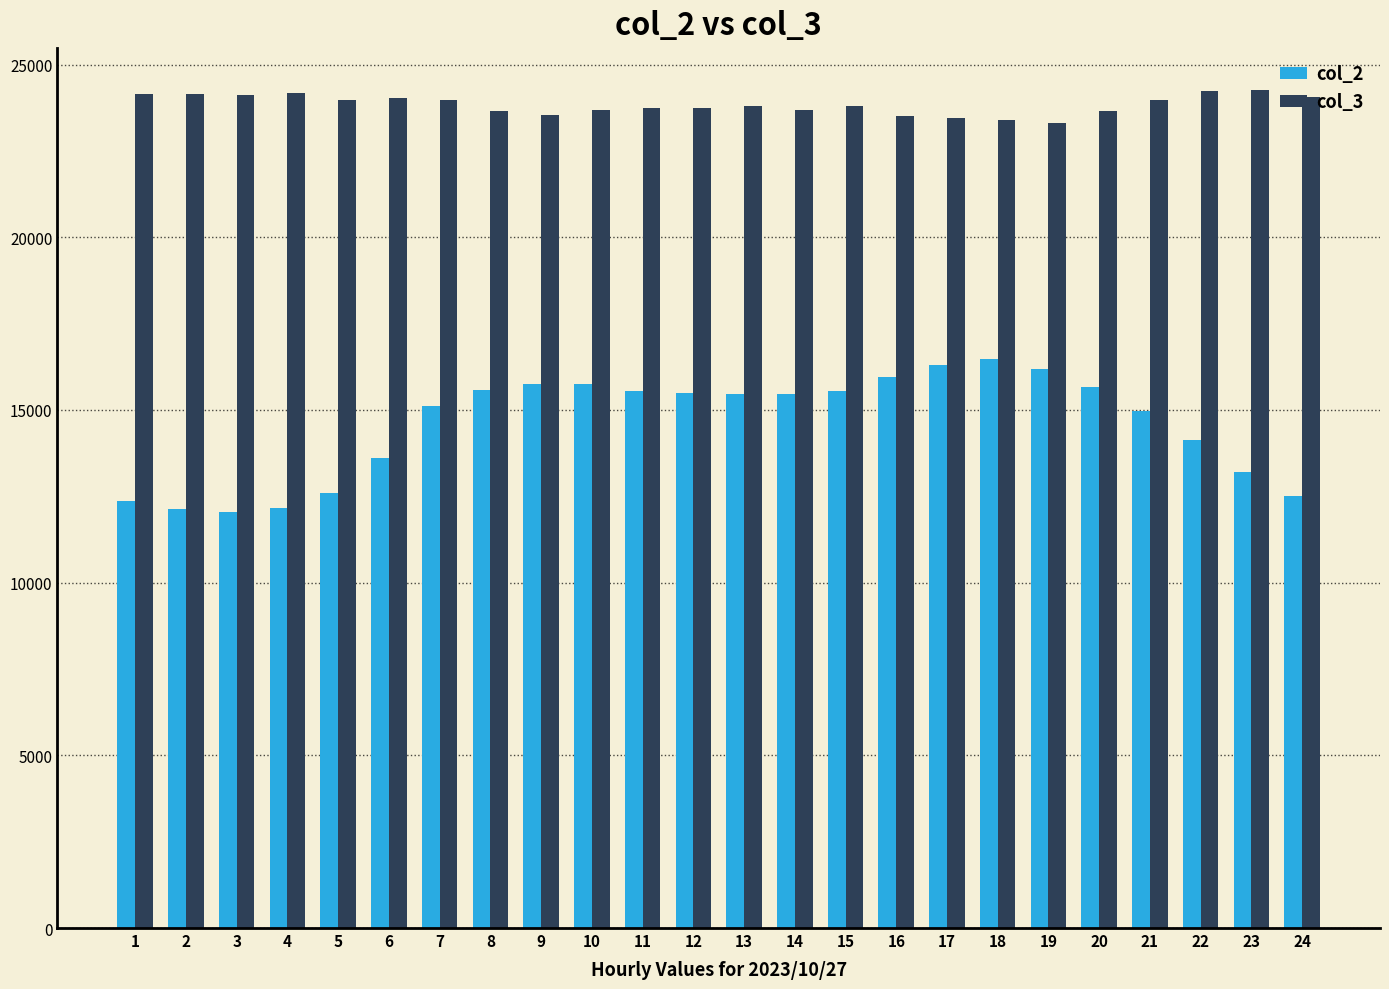

Count the number of data series in this chart.

2